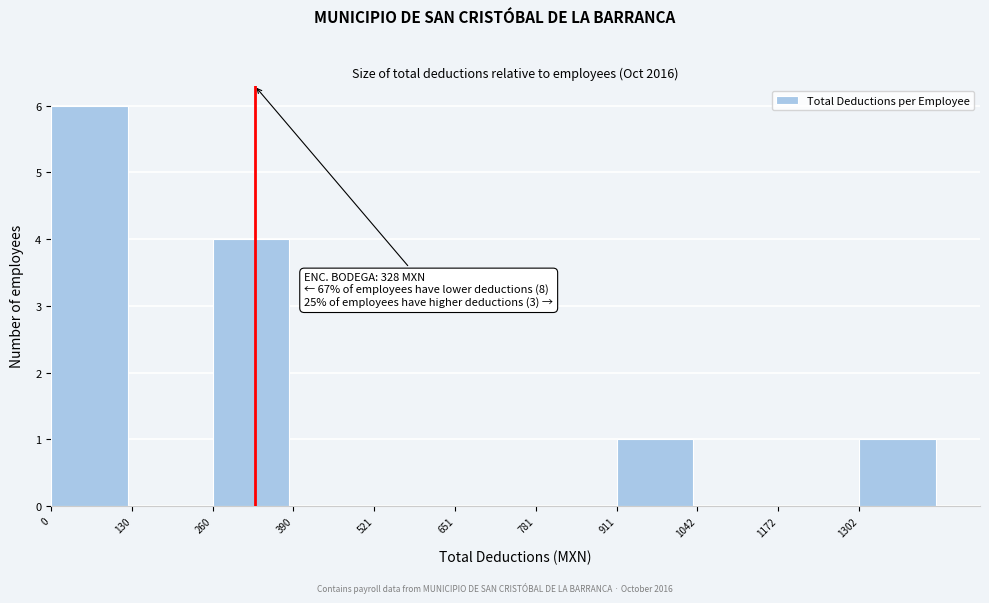

Which range on the x-axis has the tallest bar?

0 to 140